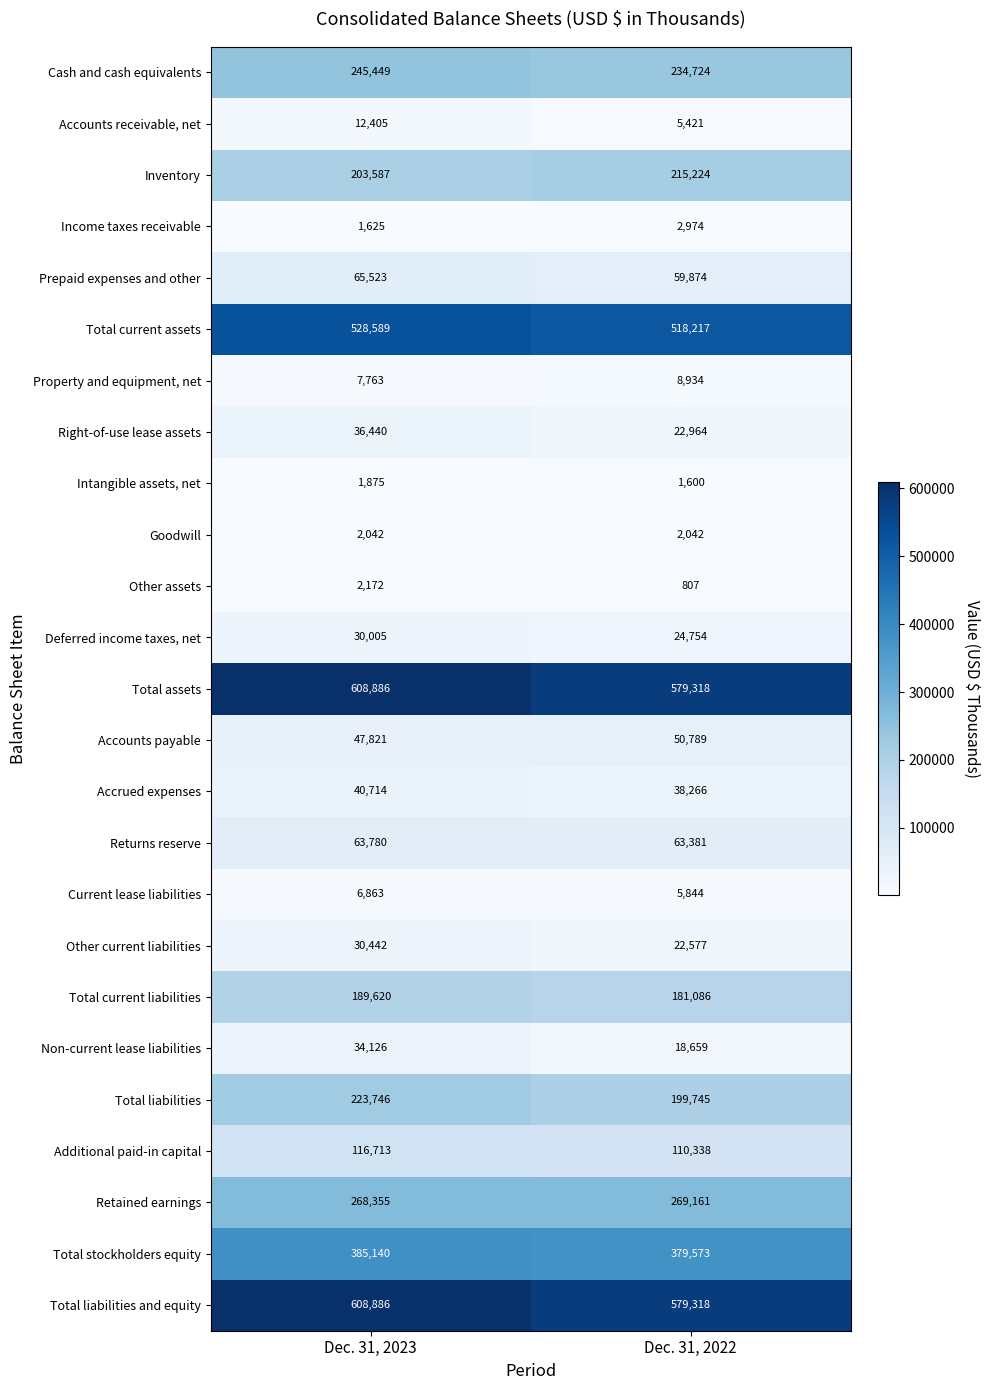

Where is Income taxes receivable nearest to the value 2299?

Dec. 31, 2023